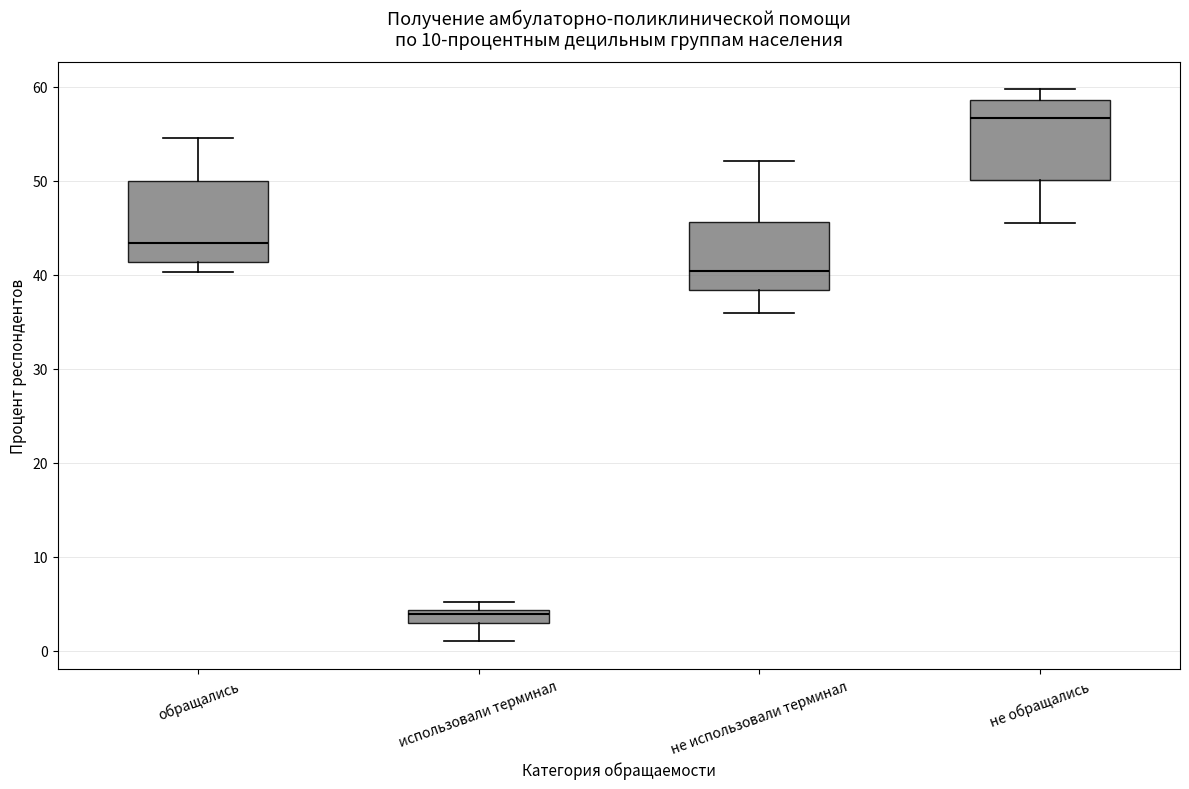

Where does the lower whisker of the box for использовали терминал end on the y-axis? The values are not printed on the chart, so give them approximately, as read against the axis.

1